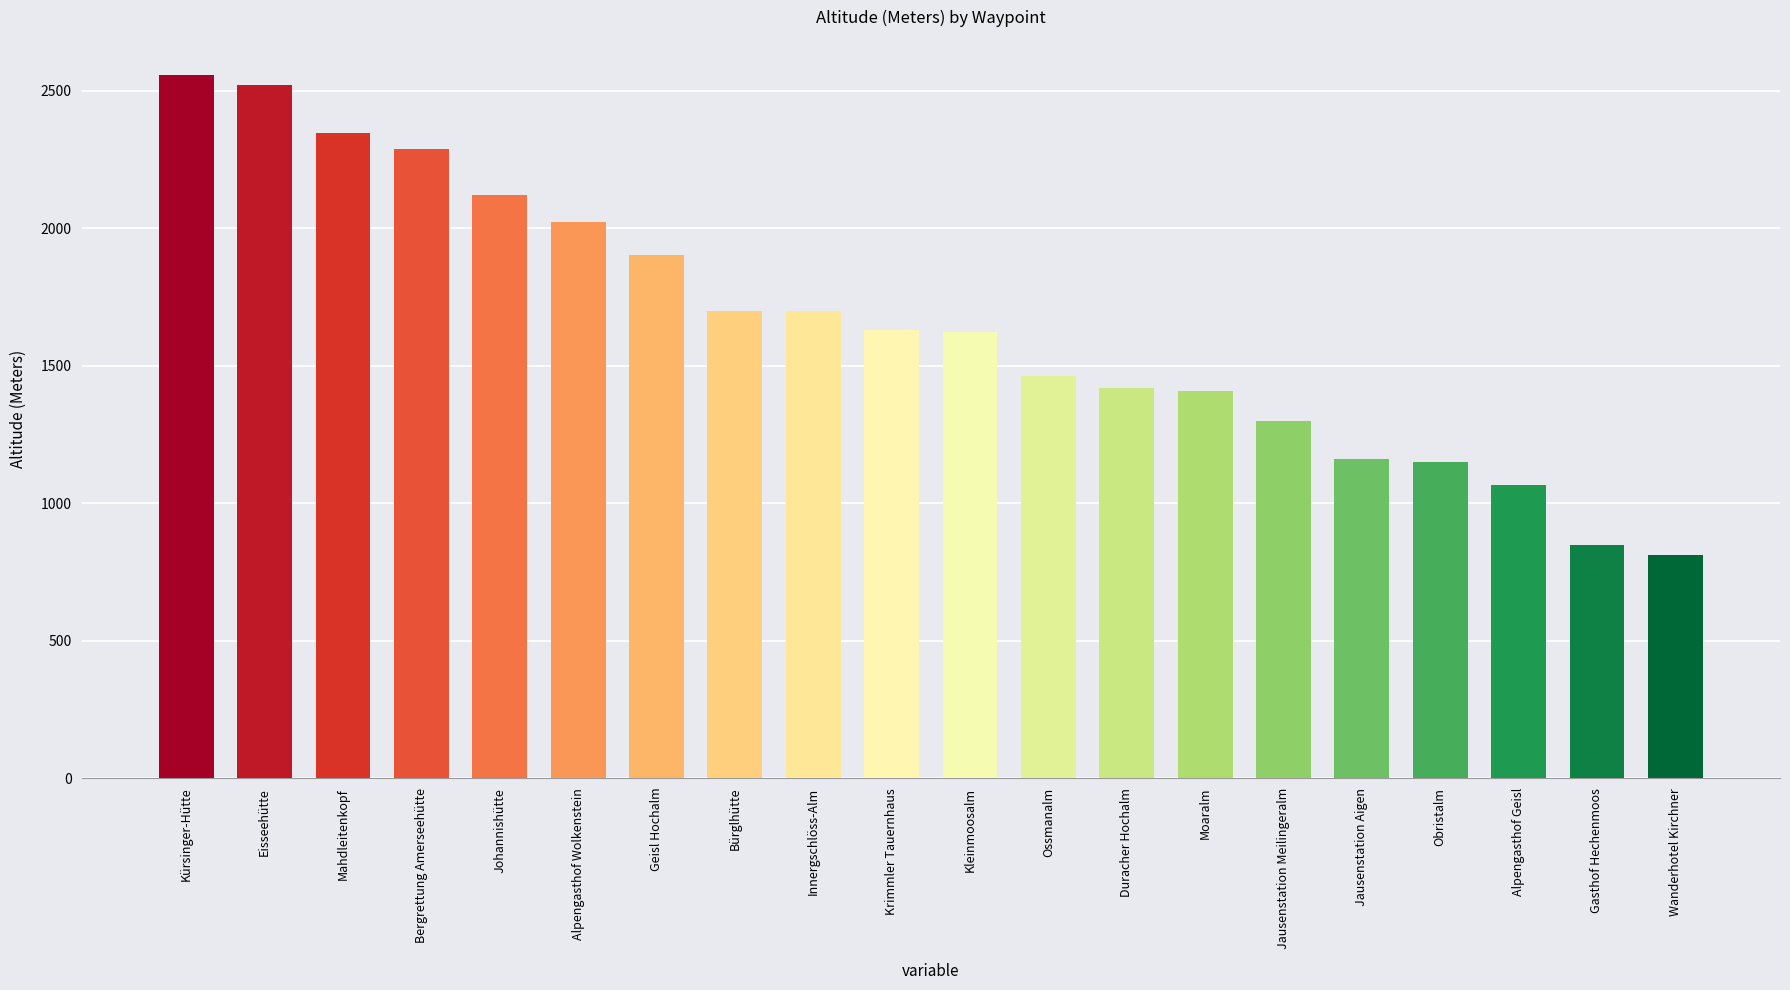

What is the label of the 17th bar from the left?

Obristalm